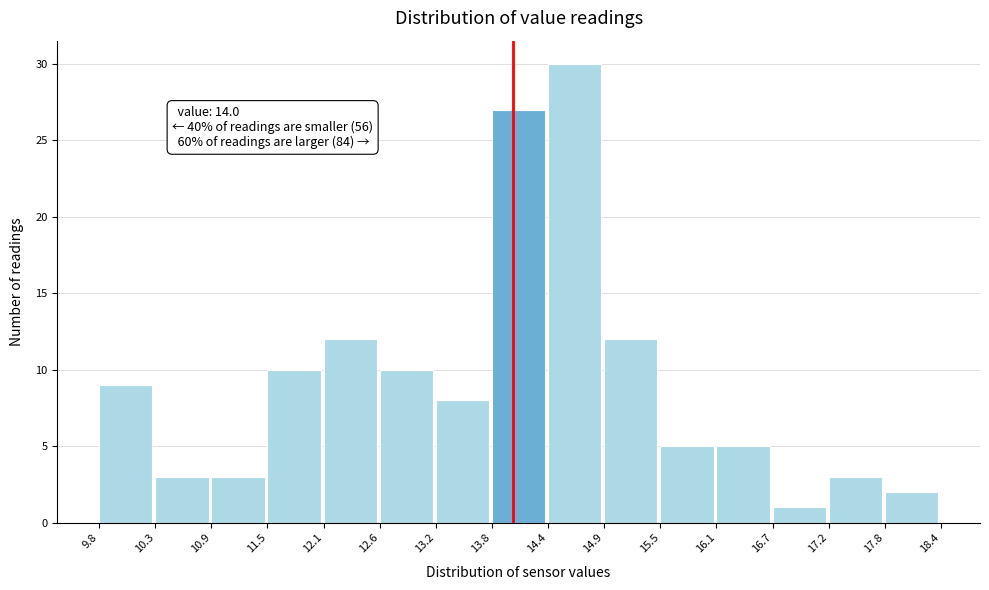

Which range on the x-axis has the tallest bar?

14.4 to 14.9